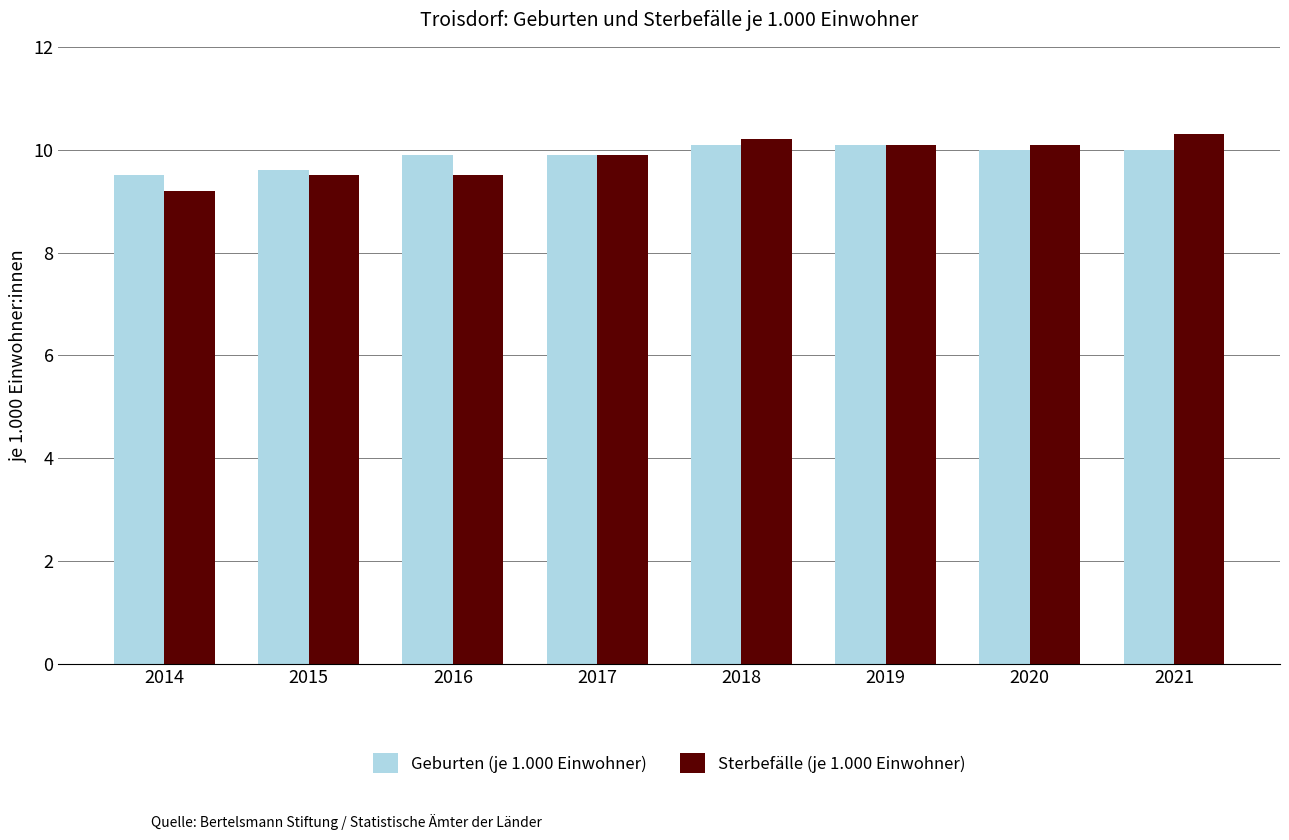

Reading left to right, list all the values displayed in this chart.

Geburten (je 1.000 Einwohner): 2014=9.5	2015=9.6	2016=9.9	2017=9.9	2018=10.1	2019=10.1	2020=10.0	2021=10.0
Sterbefälle (je 1.000 Einwohner): 2014=9.2	2015=9.5	2016=9.5	2017=9.9	2018=10.2	2019=10.1	2020=10.1	2021=10.3